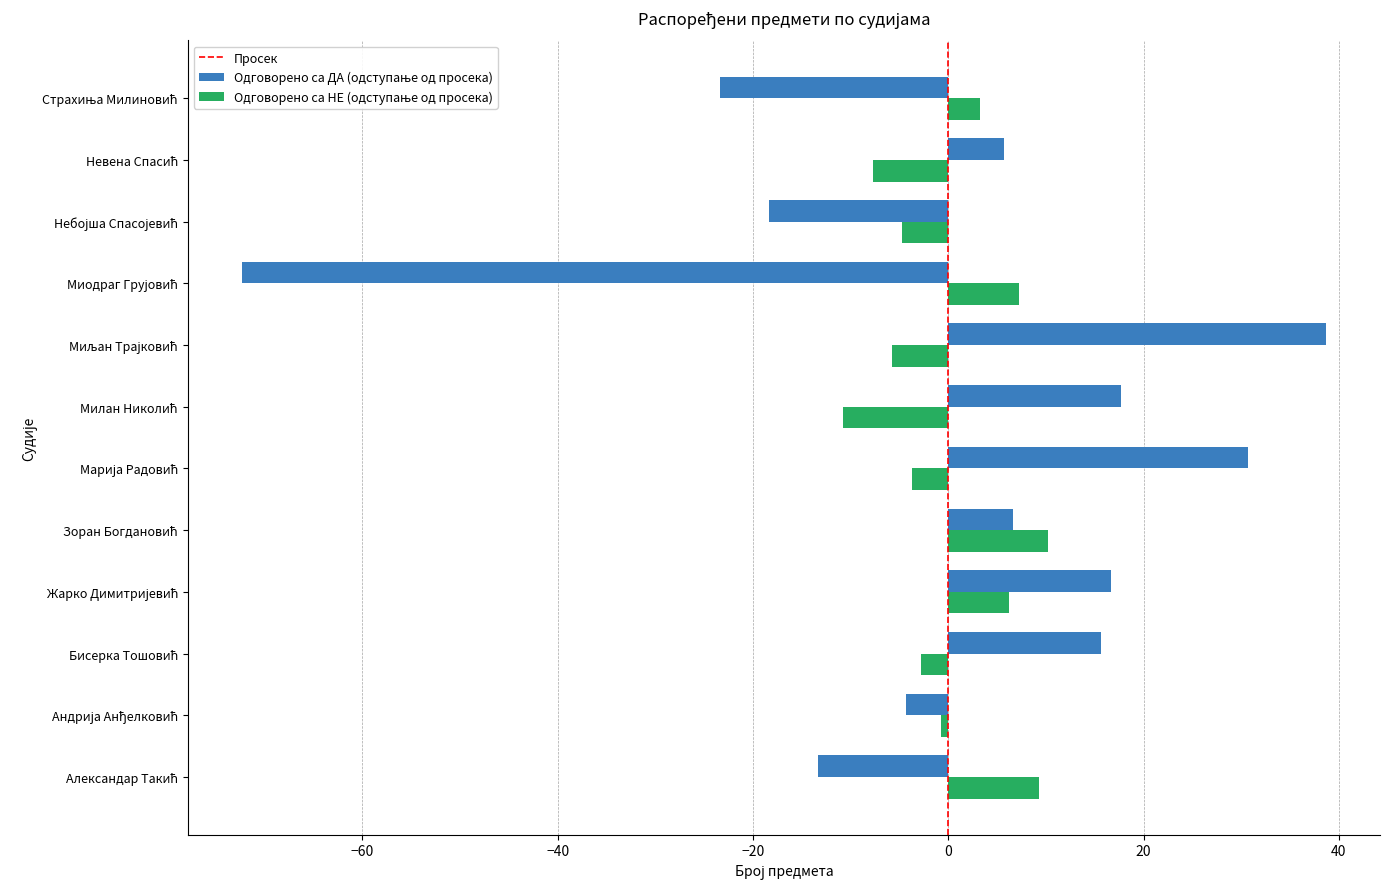

Reading left to right, extract all data points from this chart.

Одговорено са ДА: Александар Такић=-13.3	Андрија Анђелковић=-4.3	Бисерка Тошовић=15.7	Жарко Димитријевић=16.7	Зоран Богдановић=6.7	Марија Радовић=30.7	Милан Николић=17.7	Миљан Трајковић=38.7	Миодраг Грујовић=-72.3	Небојша Спасојевић=-18.3	Невена Спасић=5.7	Страхиња Милиновић=-23.3
Одговорено са НЕ: Александар Такић=9.2	Андрија Анђелковић=-0.8	Бисерка Тошовић=-2.8	Жарко Димитријевић=6.2	Зоран Богдановић=10.2	Марија Радовић=-3.8	Милан Николић=-10.8	Миљан Трајковић=-5.8	Миодраг Грујовић=7.2	Небојша Спасојевић=-4.8	Невена Спасић=-7.8	Страхиња Милиновић=3.2